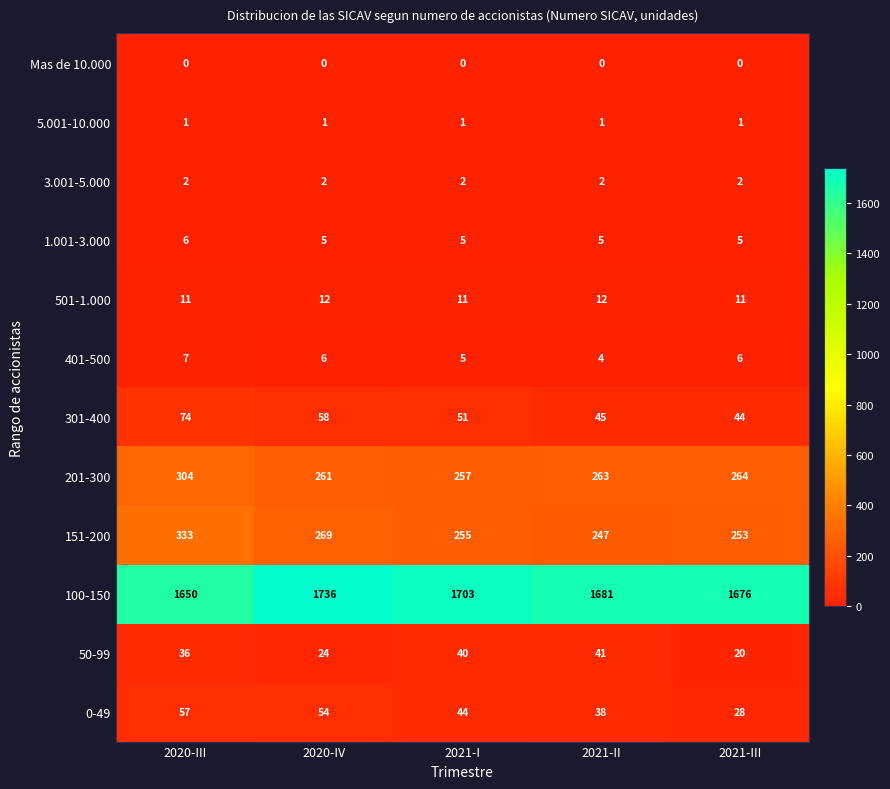

Which category has the highest value across all series?

2020-IV